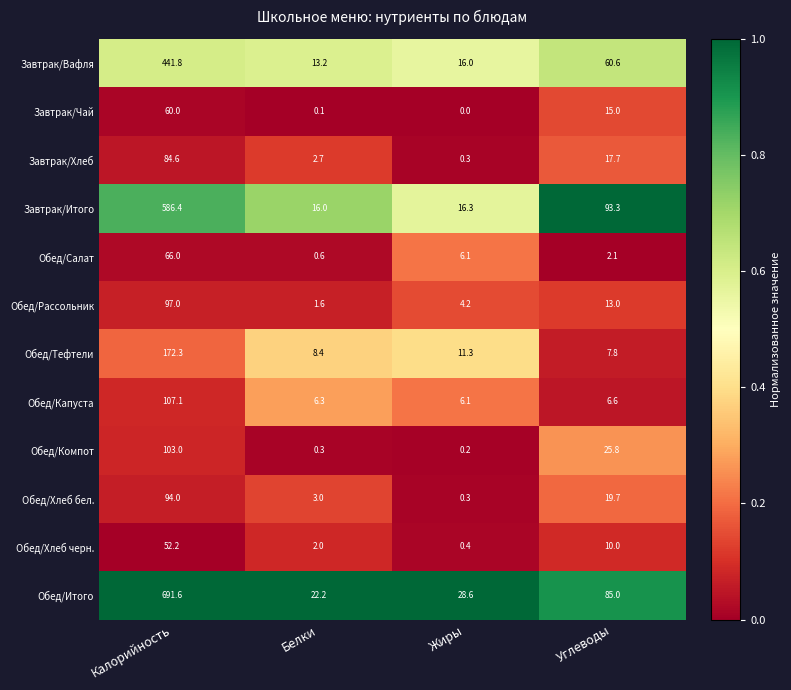

What is the sum of all Завтрак/Хлеб values?

105.3